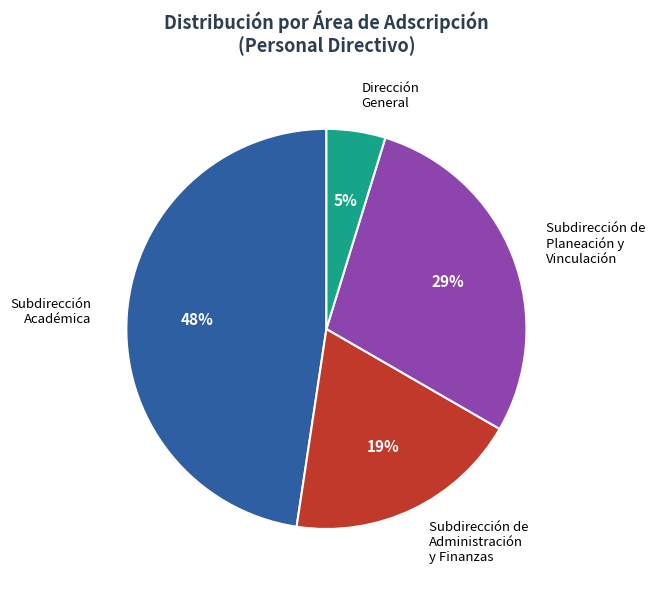

Does Subdirección de Planeación y Vinculación represent more than half of the total?

No